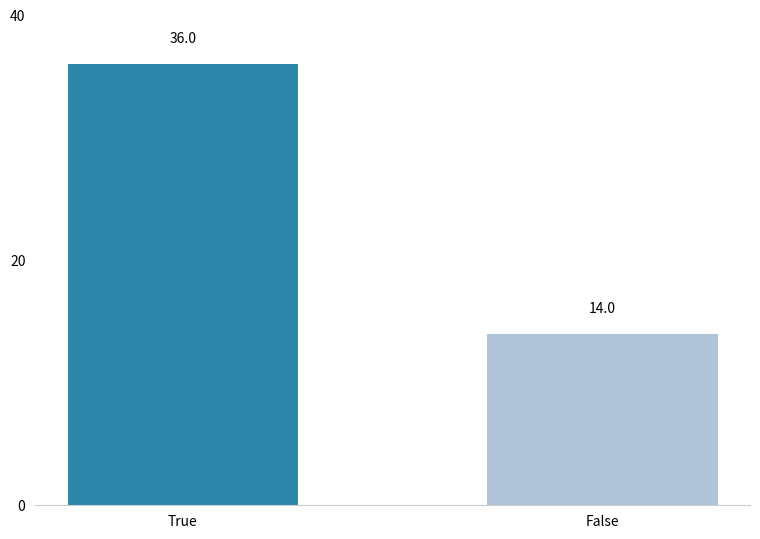

The value at True is 9. True or false?

False